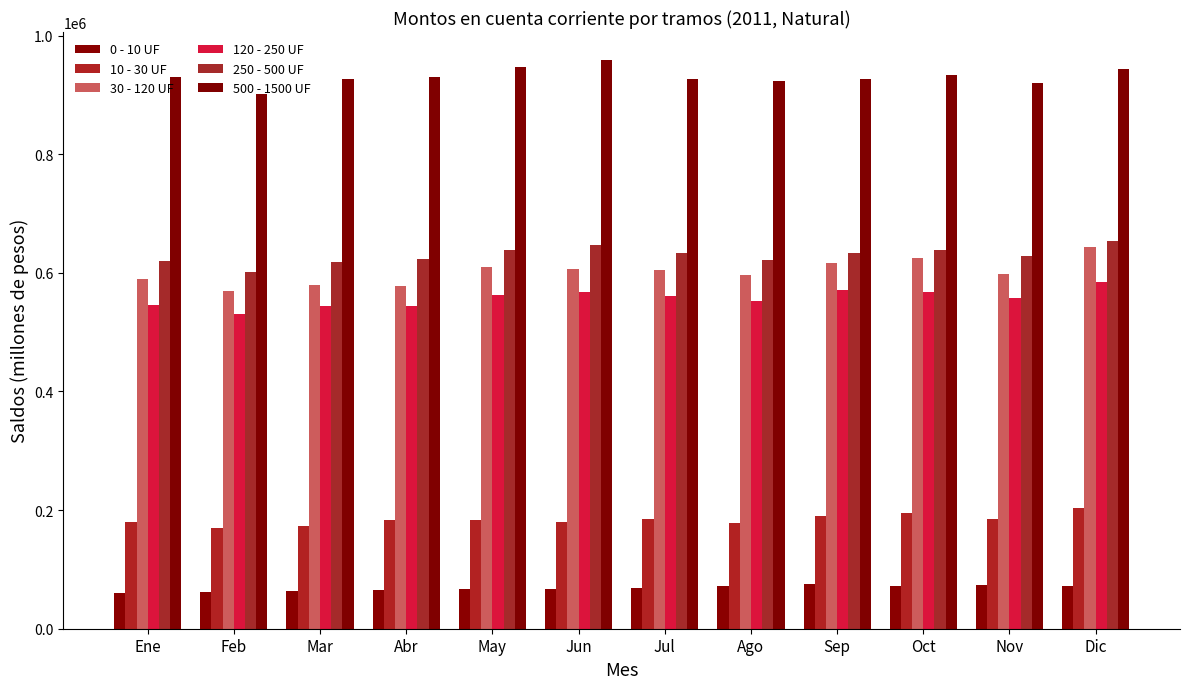

Are the bars grouped side by side (vs. stacked)?

Yes